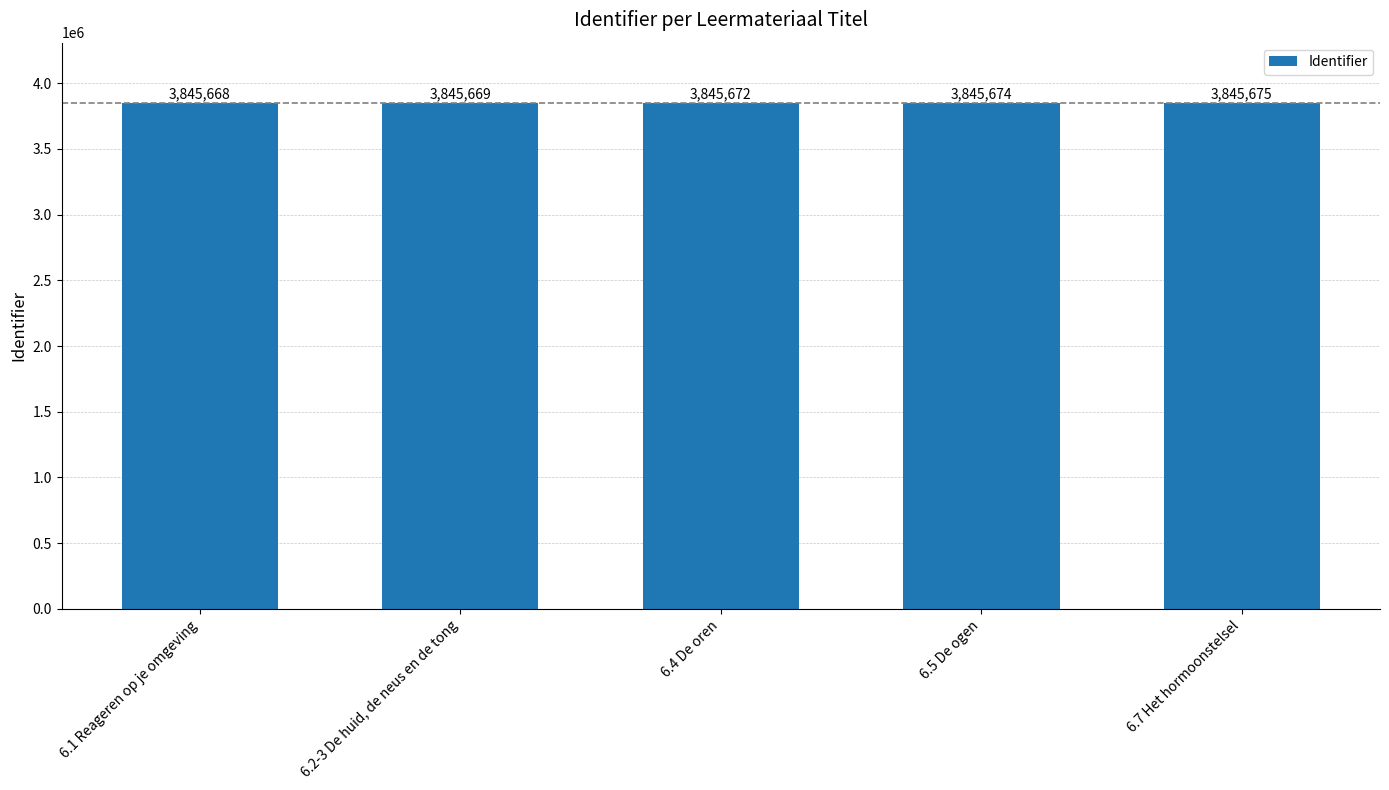

What is the average value?

3845672